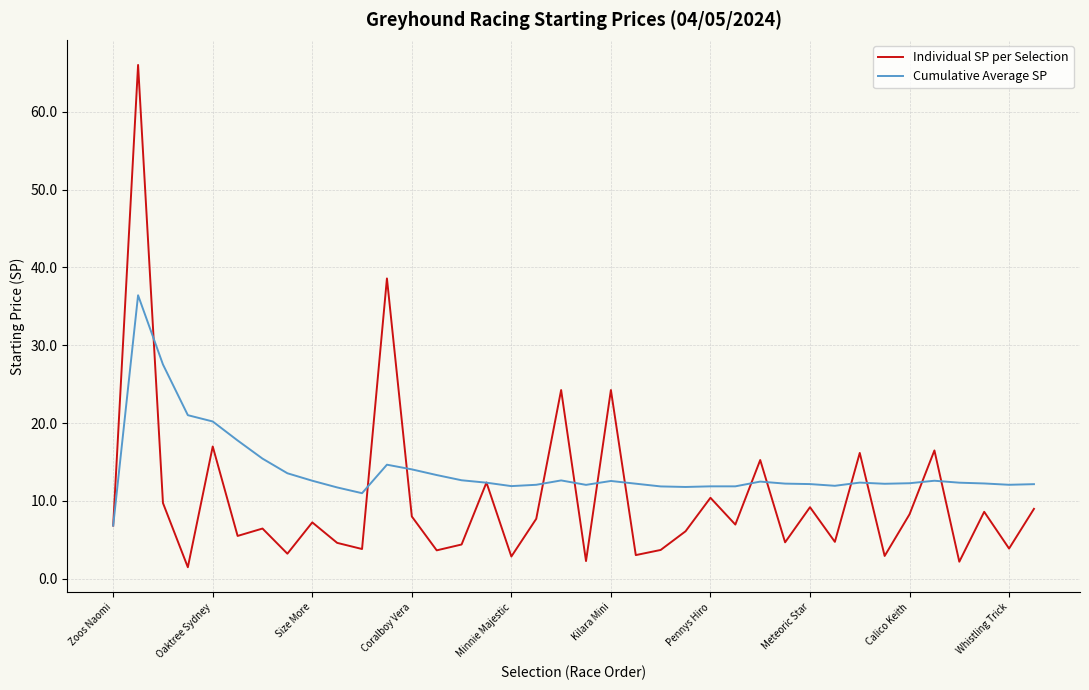

Which series has the widest spread of values?

Individual SP per Selection